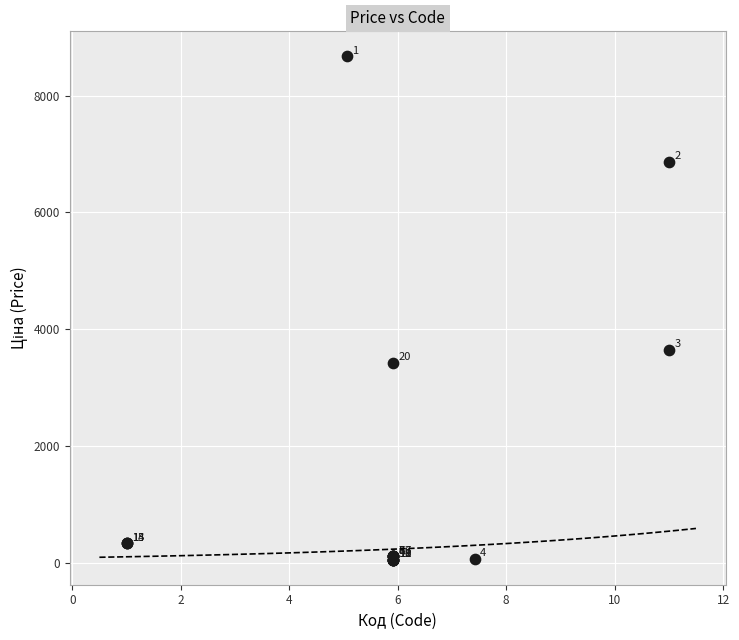

What Y value in the scatter plot is closest to 4362?

3640.8